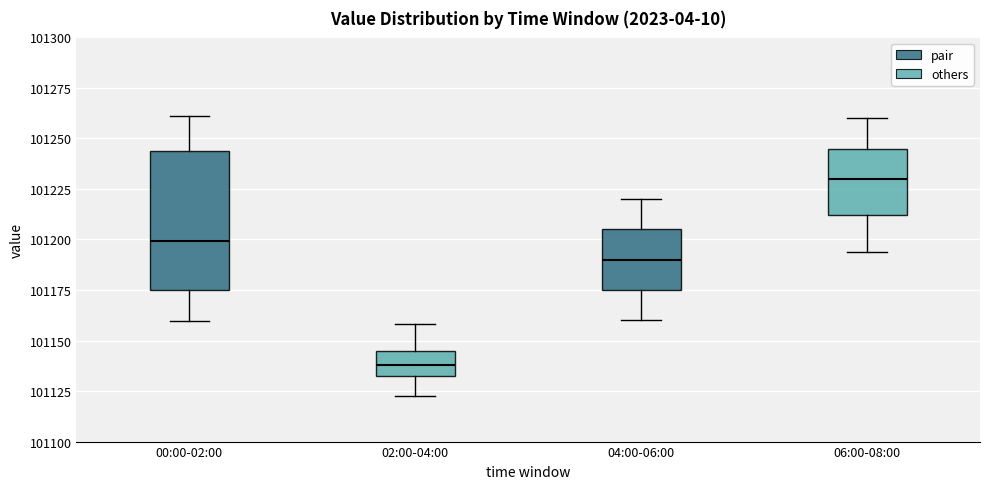

Which box is the tallest, from its lower edge to its upper edge?

00:00-02:00